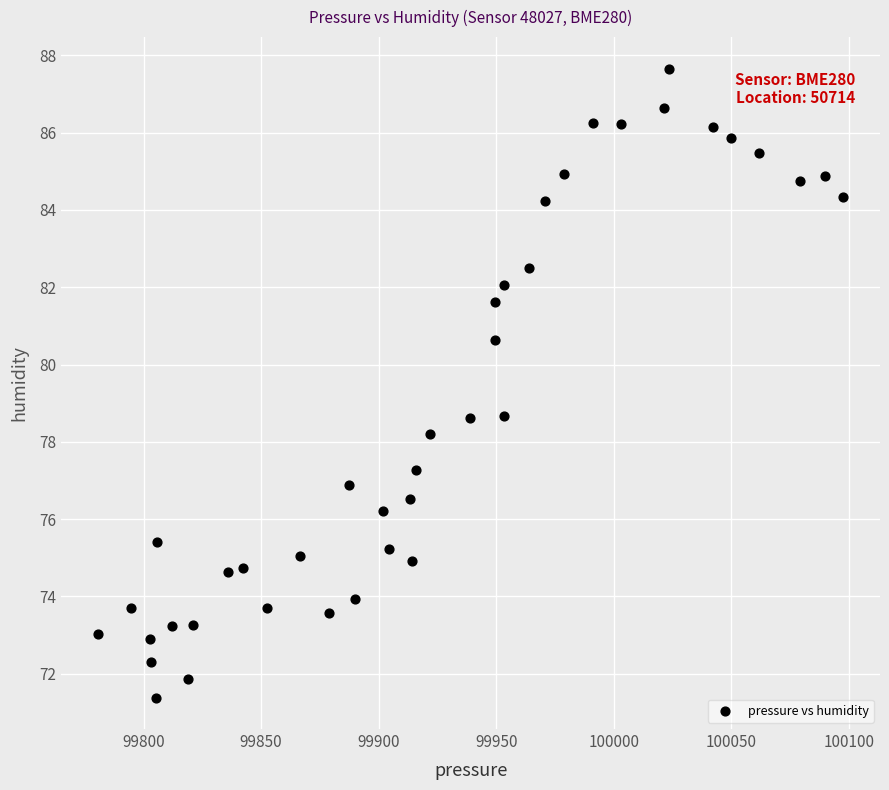

What is the range of X values (max minus min)?

316.6